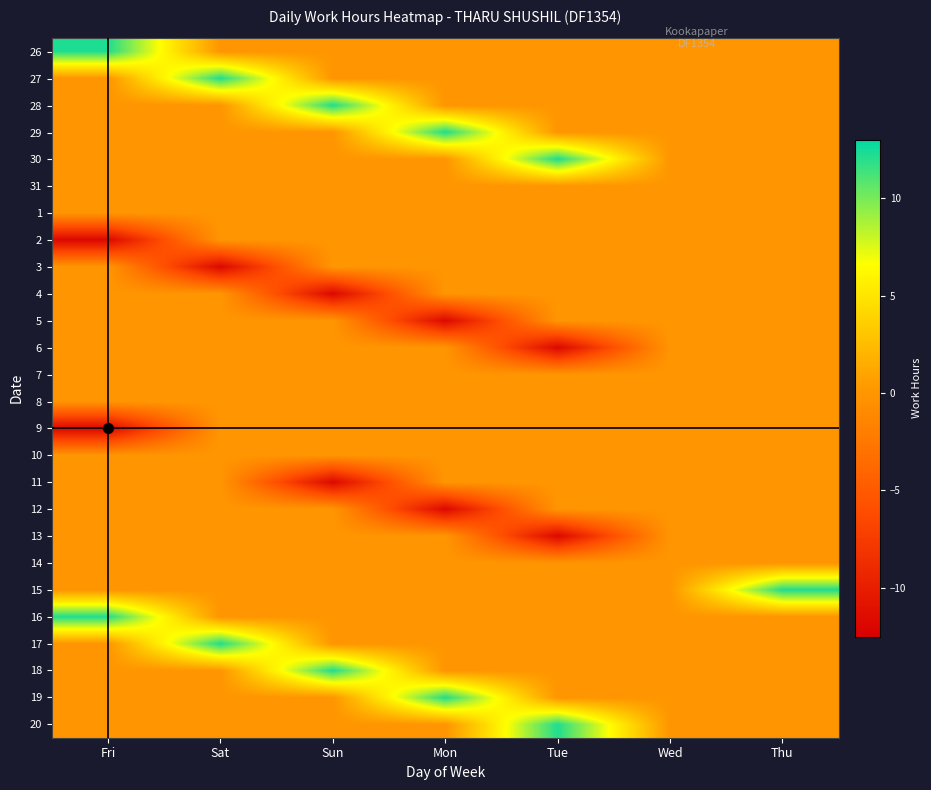

Reading left to right, extract all data points from this chart.

26: Fri=12.2	Sat=0.0	Sun=0.0	Mon=0.0	Tue=0.0	Wed=0.0	Thu=0.0
27: Fri=0.0	Sat=12.1	Sun=0.0	Mon=0.0	Tue=0.0	Wed=0.0	Thu=0.0
28: Fri=0.0	Sat=0.0	Sun=12.2	Mon=0.0	Tue=0.0	Wed=0.0	Thu=0.0
29: Fri=0.0	Sat=0.0	Sun=0.0	Mon=12.2	Tue=0.0	Wed=0.0	Thu=0.0
30: Fri=0.0	Sat=0.0	Sun=0.0	Mon=0.0	Tue=12.3	Wed=0.0	Thu=0.0
31: Fri=0.0	Sat=0.0	Sun=0.0	Mon=0.0	Tue=0.0	Wed=0.0	Thu=0.0
1: Fri=0.0	Sat=0.0	Sun=0.0	Mon=0.0	Tue=0.0	Wed=0.0	Thu=0.0
2: Fri=-11.8	Sat=0.0	Sun=0.0	Mon=0.0	Tue=0.0	Wed=0.0	Thu=0.0
3: Fri=0.0	Sat=-11.8	Sun=0.0	Mon=0.0	Tue=0.0	Wed=0.0	Thu=0.0
4: Fri=0.0	Sat=0.0	Sun=-11.8	Mon=0.0	Tue=0.0	Wed=0.0	Thu=0.0
5: Fri=0.0	Sat=0.0	Sun=0.0	Mon=-11.8	Tue=0.0	Wed=0.0	Thu=0.0
6: Fri=0.0	Sat=0.0	Sun=0.0	Mon=0.0	Tue=-11.9	Wed=0.0	Thu=0.0
7: Fri=0.0	Sat=0.0	Sun=0.0	Mon=0.0	Tue=0.0	Wed=0.0	Thu=0.0
8: Fri=0.0	Sat=0.0	Sun=0.0	Mon=0.0	Tue=0.0	Wed=0.0	Thu=0.0
9: Fri=-11.8	Sat=0.0	Sun=0.0	Mon=0.0	Tue=0.0	Wed=0.0	Thu=0.0
10: Fri=0.0	Sat=0.0	Sun=0.0	Mon=0.0	Tue=0.0	Wed=0.0	Thu=0.0
11: Fri=0.0	Sat=0.0	Sun=-11.8	Mon=0.0	Tue=0.0	Wed=0.0	Thu=0.0
12: Fri=0.0	Sat=0.0	Sun=0.0	Mon=-11.8	Tue=0.0	Wed=0.0	Thu=0.0
13: Fri=0.0	Sat=0.0	Sun=0.0	Mon=0.0	Tue=-11.8	Wed=0.0	Thu=0.0
14: Fri=0.0	Sat=0.0	Sun=0.0	Mon=0.0	Tue=0.0	Wed=0.0	Thu=0.0
15: Fri=0.0	Sat=0.0	Sun=0.0	Mon=0.0	Tue=0.0	Wed=0.0	Thu=12.2
16: Fri=12.2	Sat=0.0	Sun=0.0	Mon=0.0	Tue=0.0	Wed=0.0	Thu=0.0
17: Fri=0.0	Sat=12.2	Sun=0.0	Mon=0.0	Tue=0.0	Wed=0.0	Thu=0.0
18: Fri=0.0	Sat=0.0	Sun=12.2	Mon=0.0	Tue=0.0	Wed=0.0	Thu=0.0
19: Fri=0.0	Sat=0.0	Sun=0.0	Mon=12.2	Tue=0.0	Wed=0.0	Thu=0.0
20: Fri=0.0	Sat=0.0	Sun=0.0	Mon=0.0	Tue=12.1	Wed=0.0	Thu=0.0